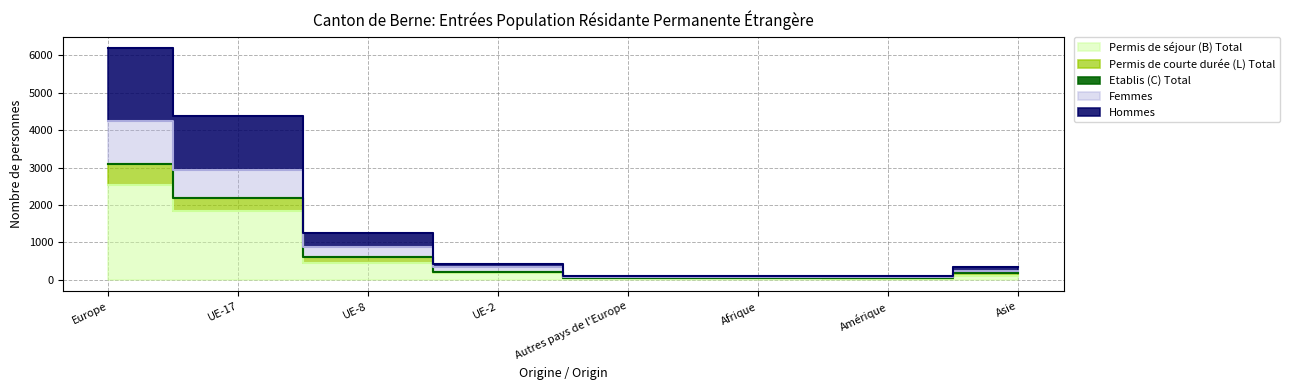

True or false: Permis de courte durée (L) Total has a value of 61 at Afrique.

True